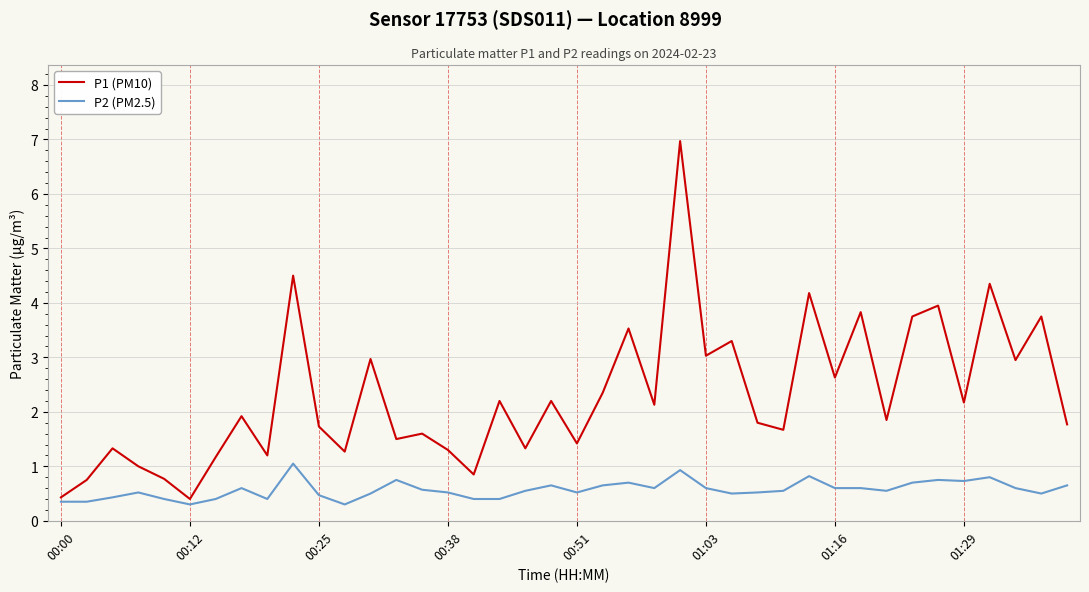

What is the maximum value for P2 (PM2.5)?

1.1